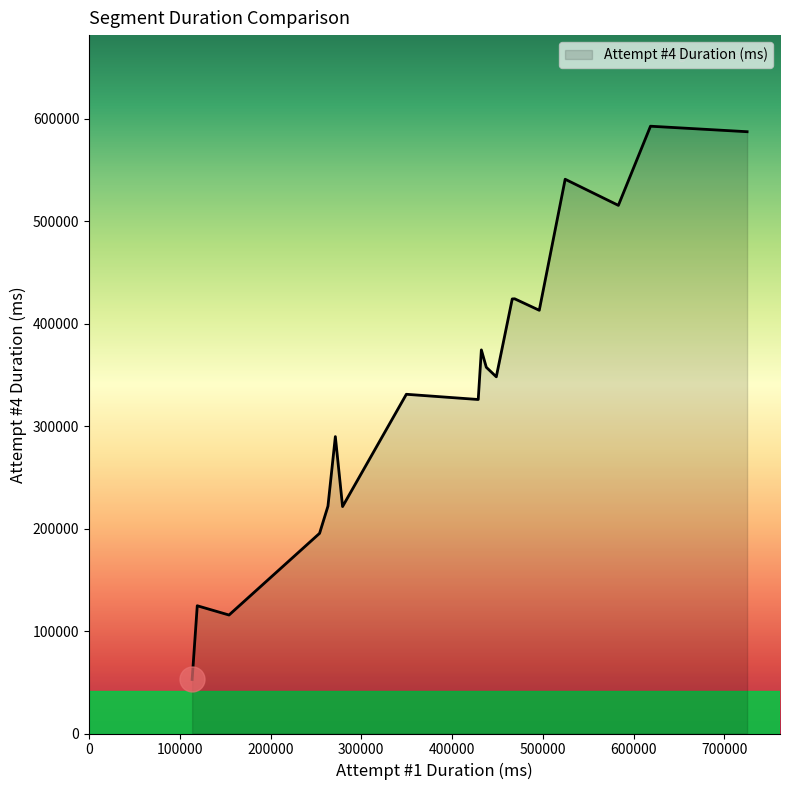

What is the difference between the maximum and minimum values?

539919